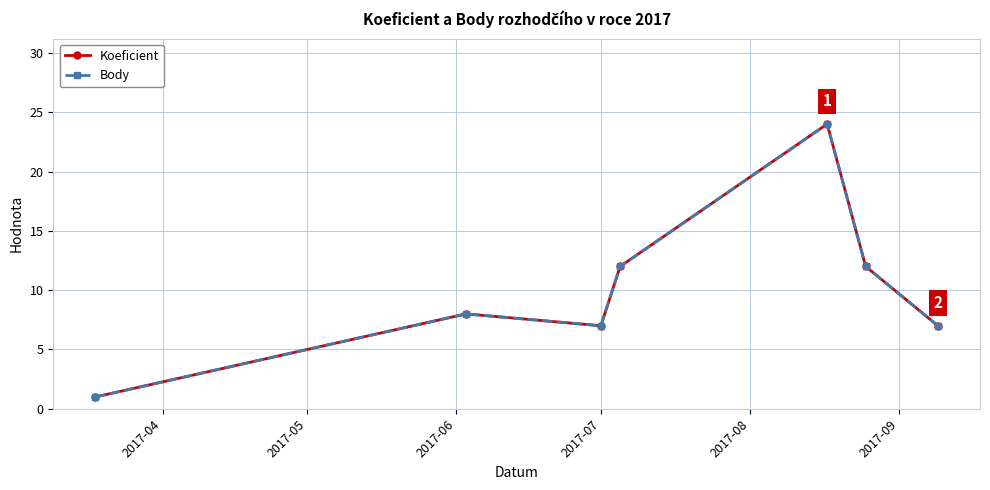

True or false: Body and Koeficient intersect in this chart.

False